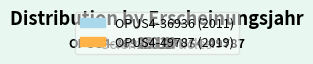

Approximately how many times larger is the value at OPUS4-36936 compared to OPUS4-49787?

1.0